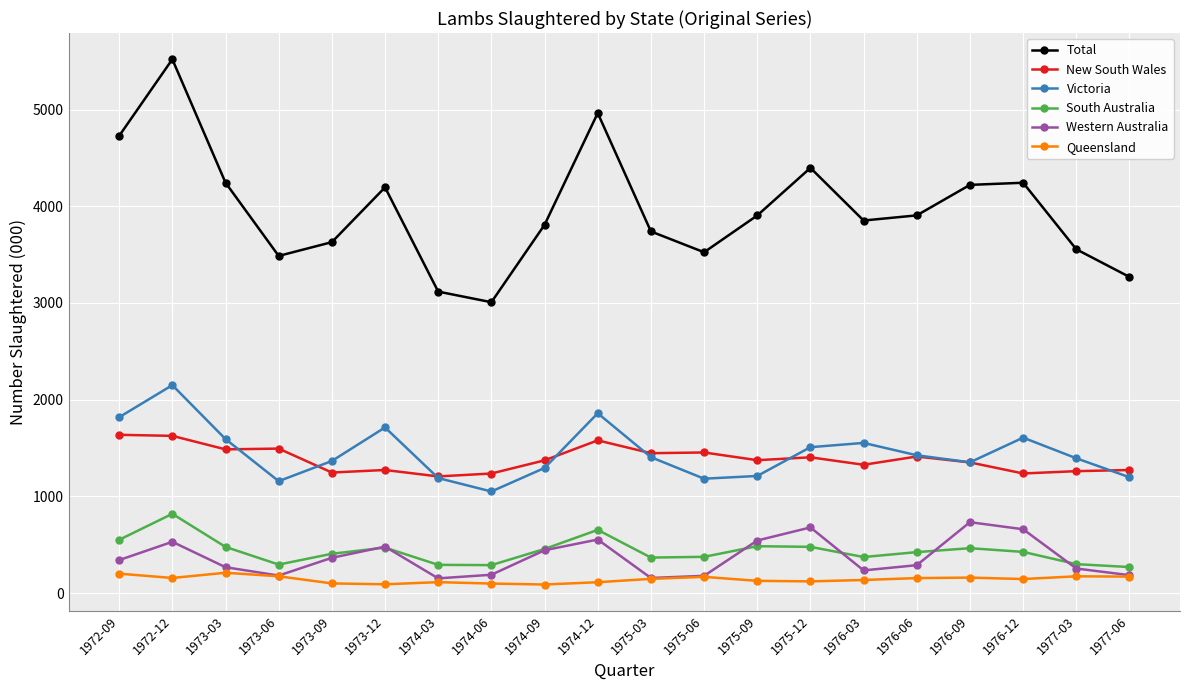

What is the total value across all series at 1975-06?

6879.9